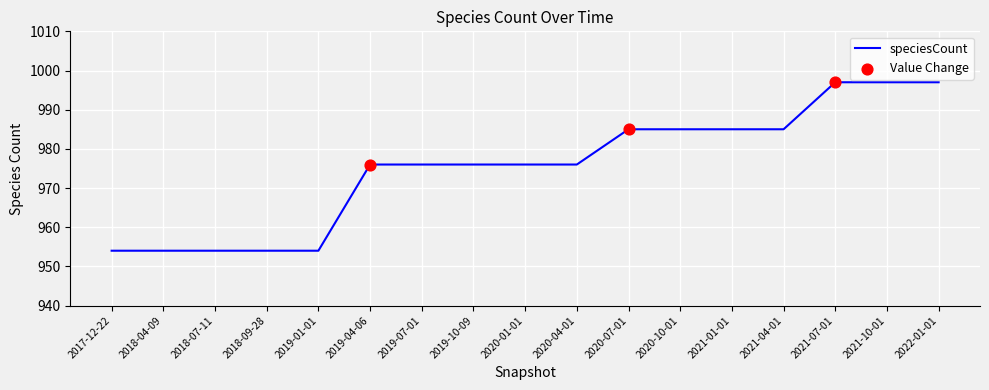

Which has a higher value, 2020-01-01 or 2018-07-11?

2020-01-01